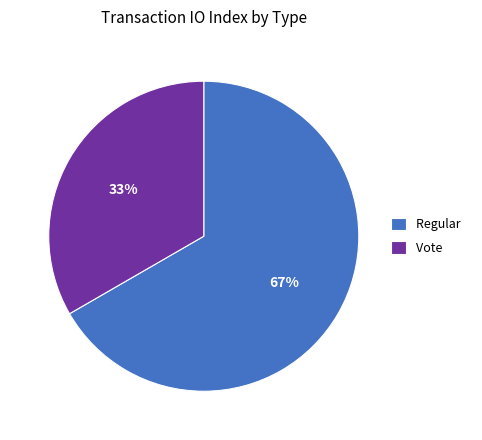

What is the ratio of the value at Regular to the value at Vote?

2.0